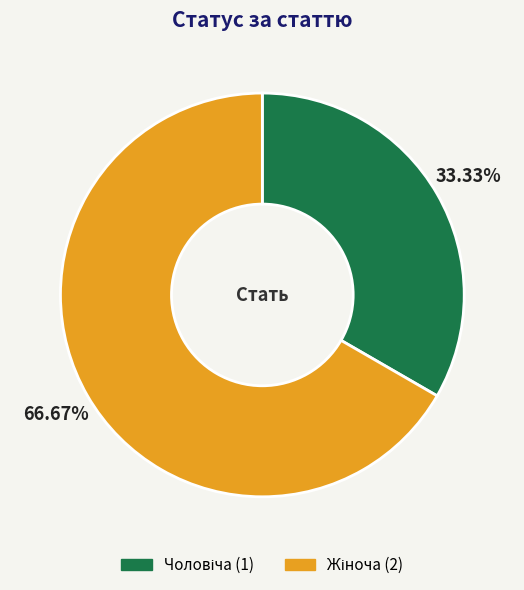

Is there a majority slice in this chart?

Yes